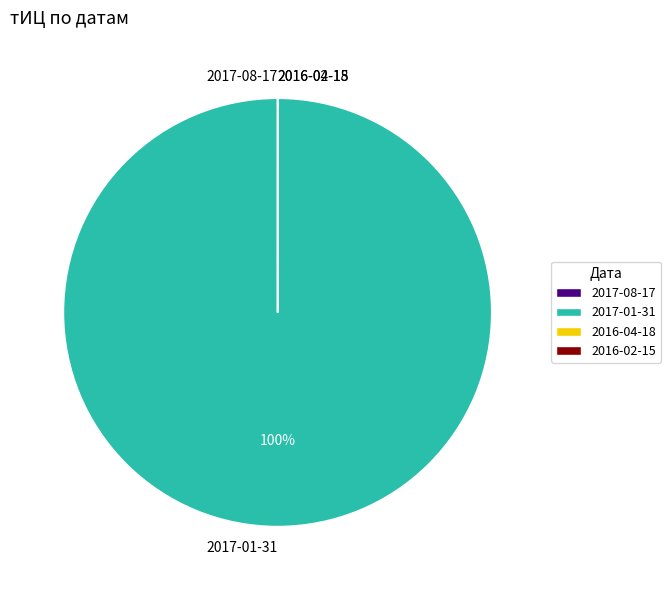

Is there a majority slice in this chart?

Yes